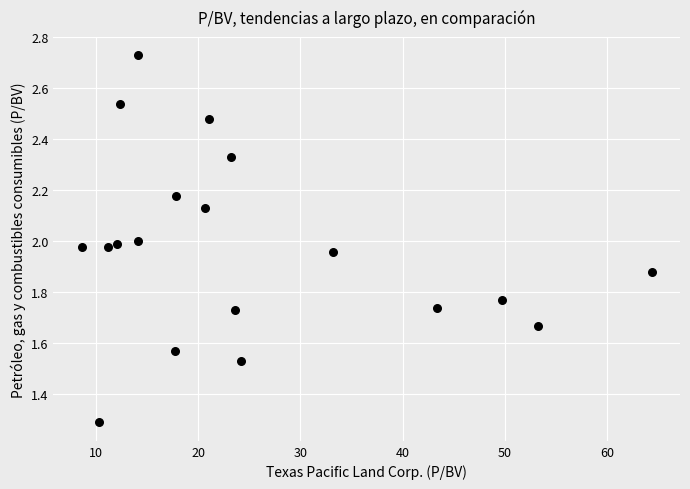

What is the range of Y values (max minus min)?

1.4